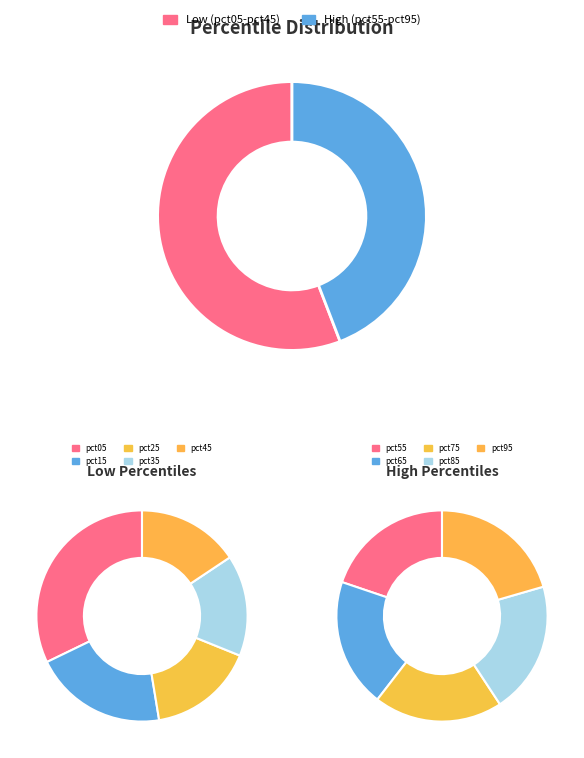

What portion of the pie excludes pct85?

91.1%